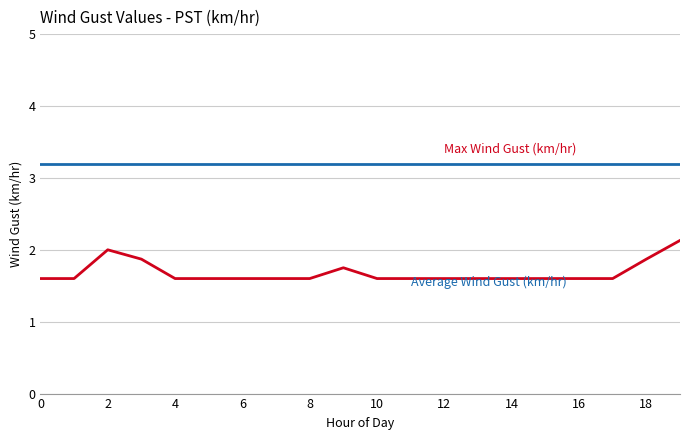

What is the maximum value shown in the chart?

3.2